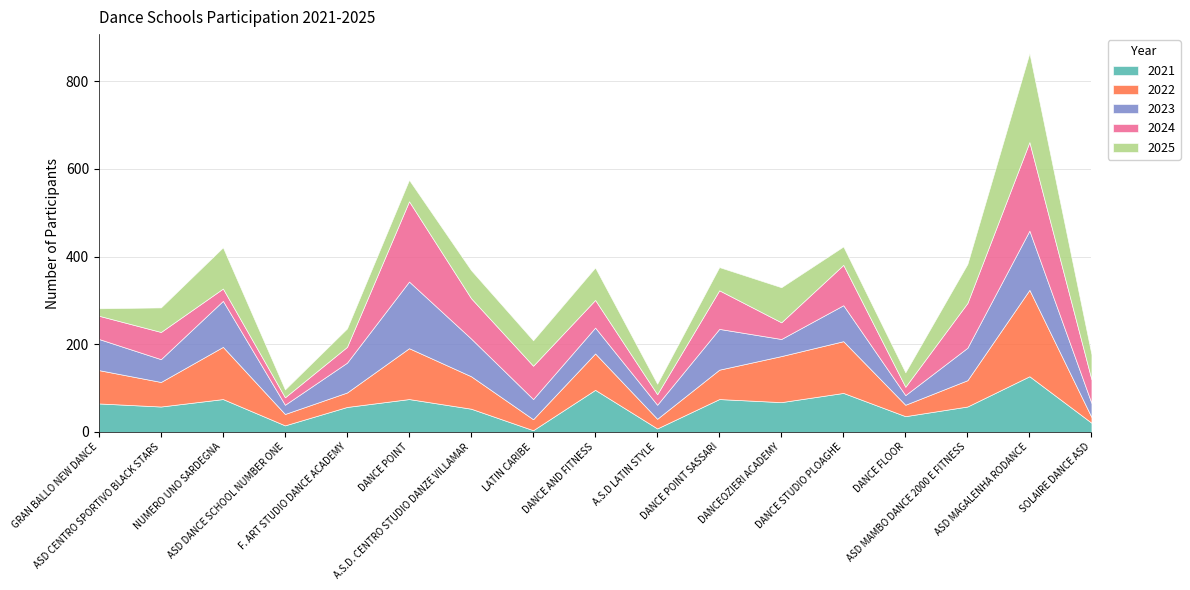

Is it true that 2024 equals 63 at DANCE AND FITNESS?

True